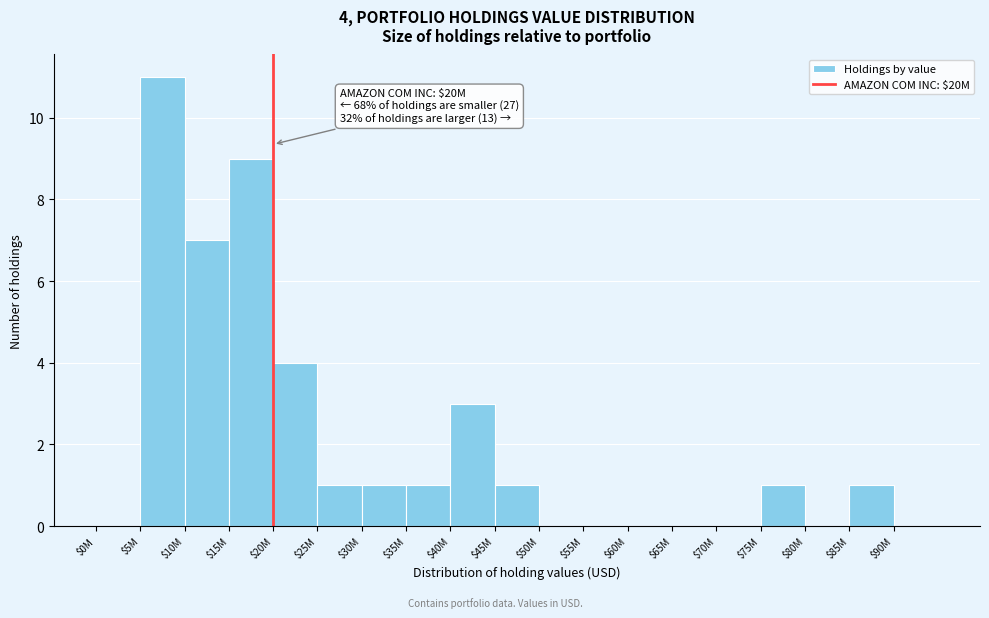

What is the greatest value displayed?

11